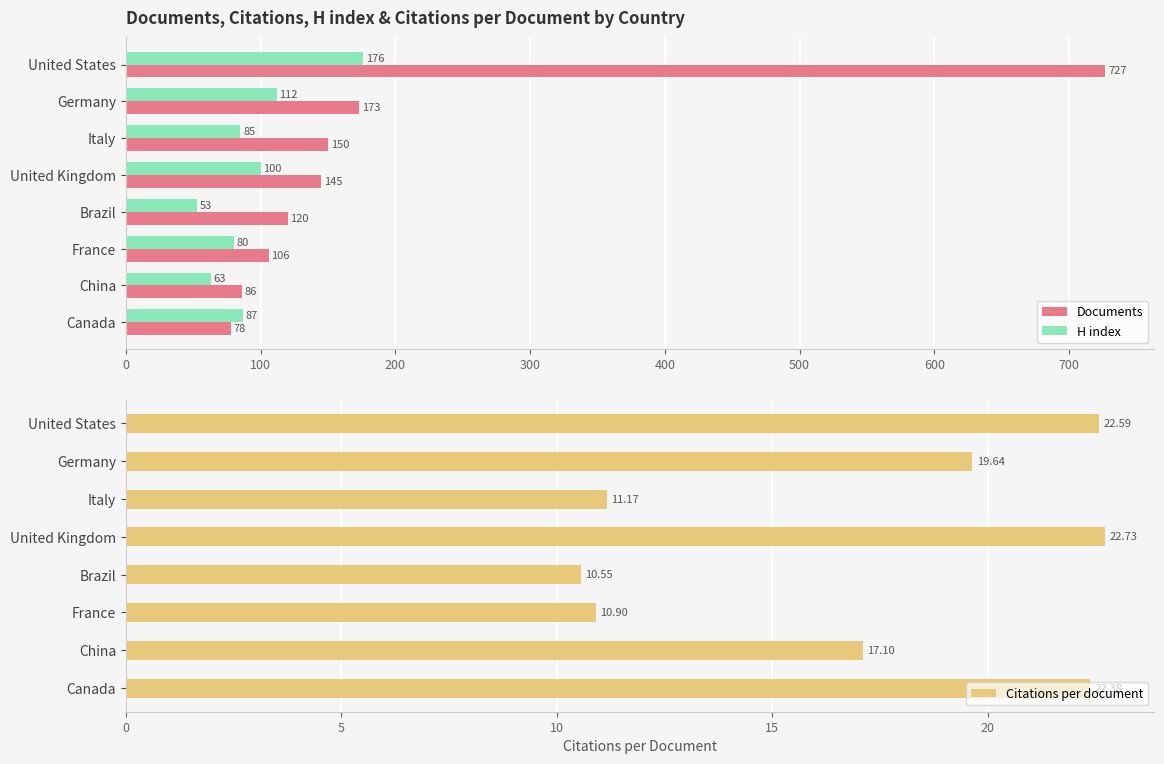

How many groups of bars are there?

8